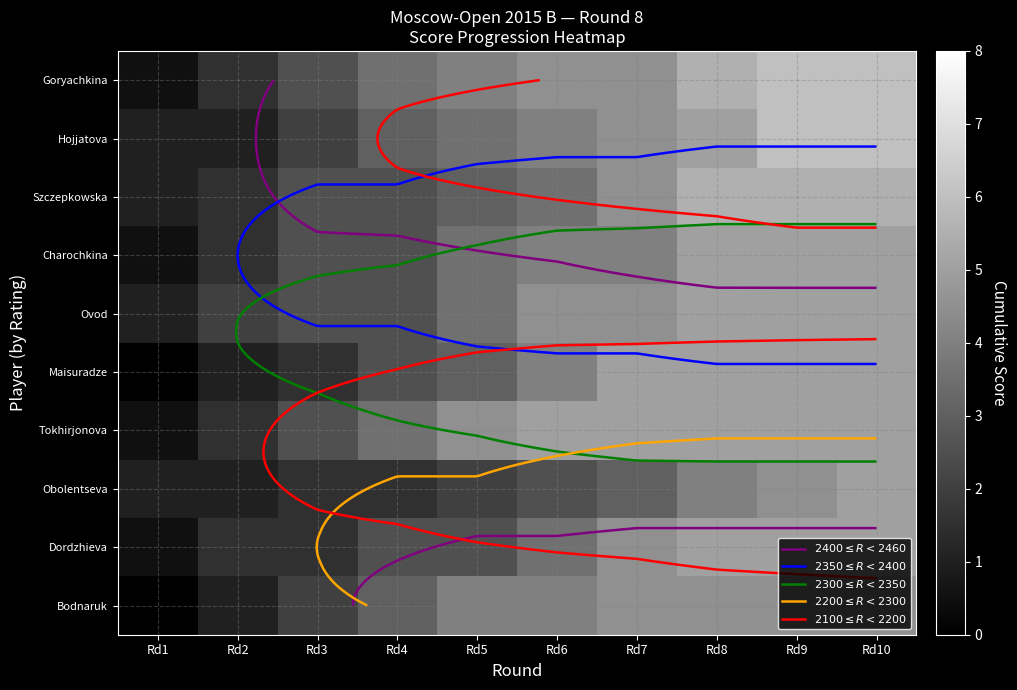

Is the value of Bodnaruk at Rd10 greater than the value of Charochkina at Rd2?

Yes